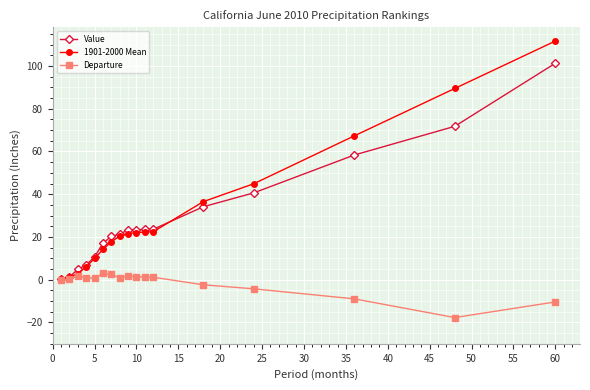

What is the value of the Value point at the 12th from the left?

23.6